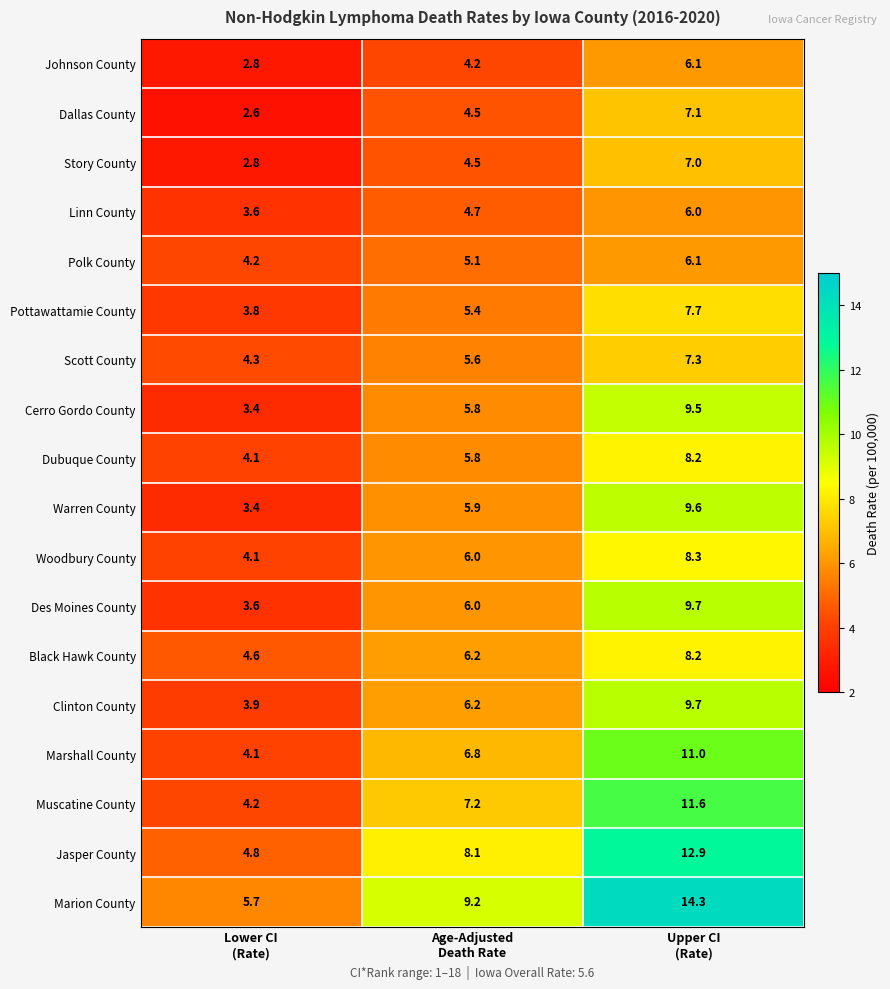

Which series has the largest total across all categories?

Marion County